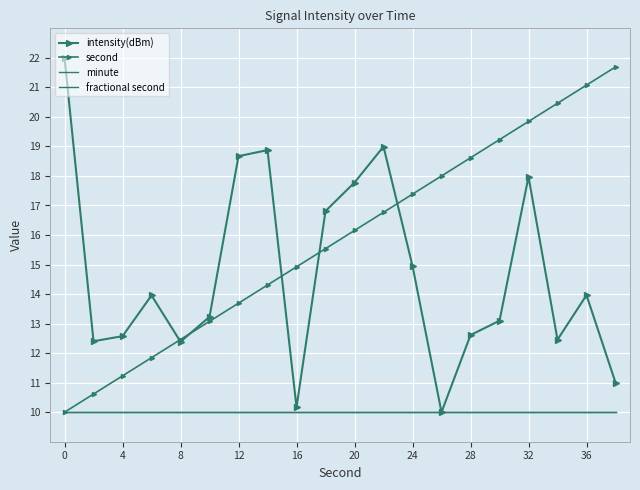

At how many categories does at least one series exceed 14?

15